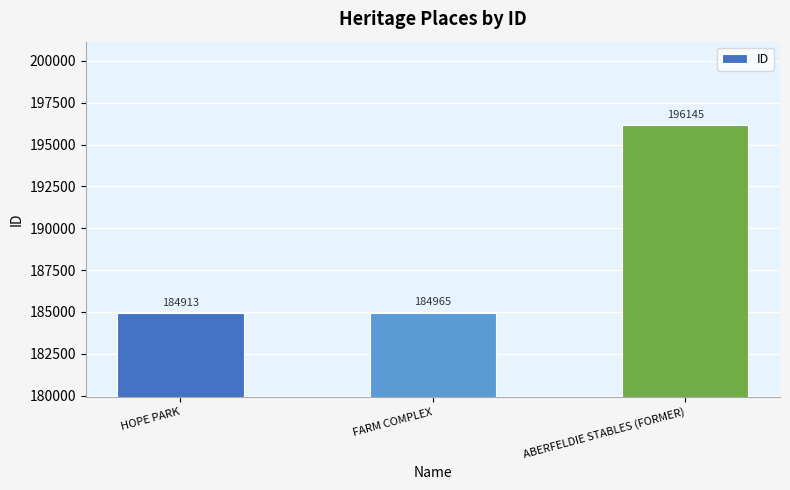

Reading left to right, transcribe all the data shown in this chart.

184913	184965	196145